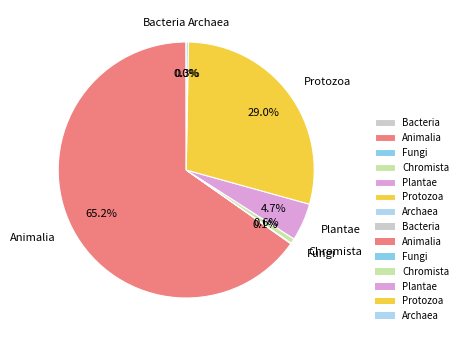

What is the majority slice?

Animalia